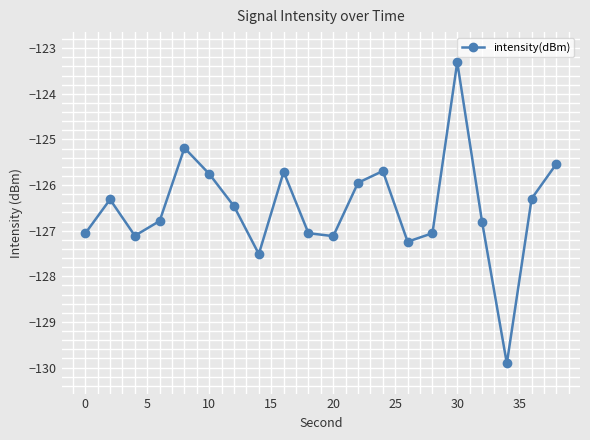

What is the maximum value shown in the chart?

-123.3